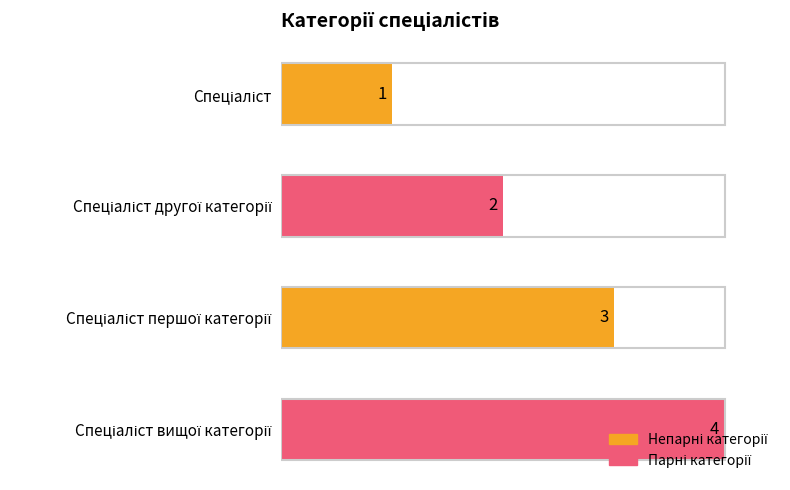

How many values are below 3?

2